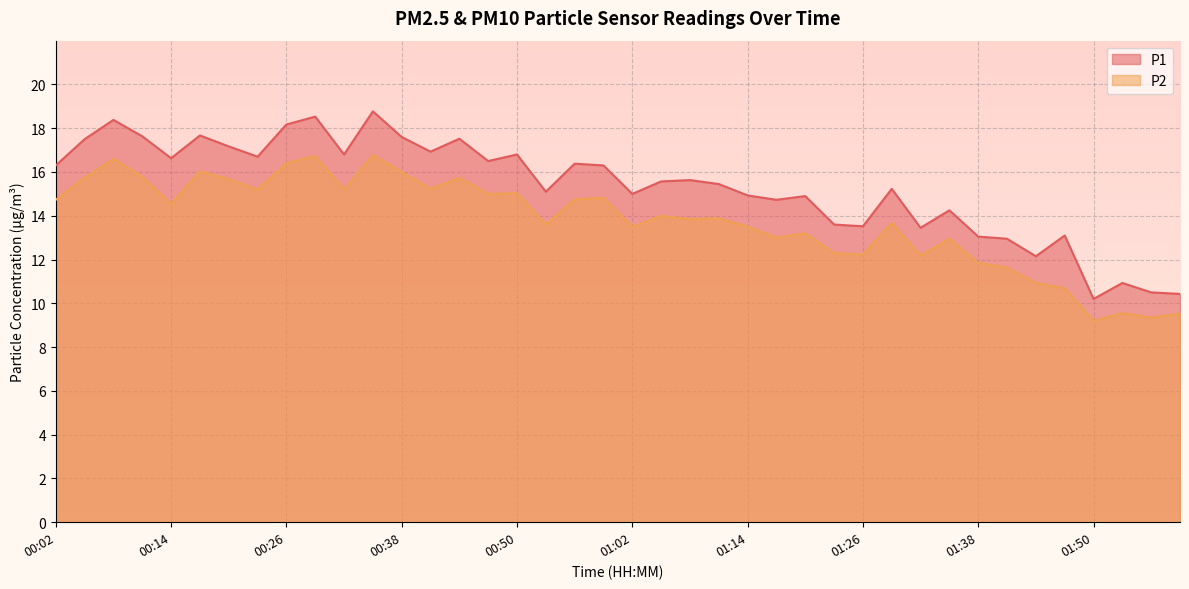

True or false: P1 and P2 cross at least once.

False